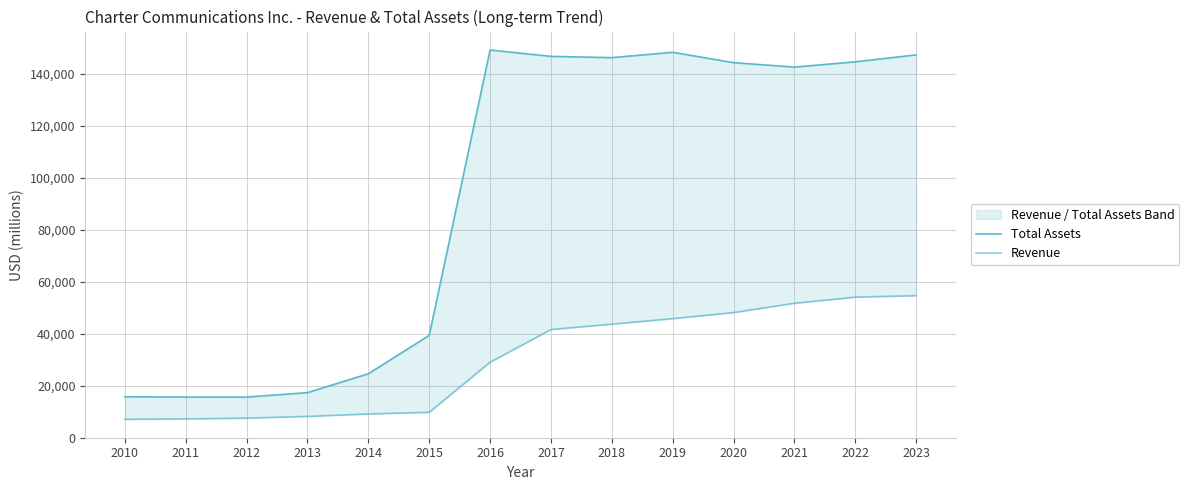

Which series has the widest spread of values?

Total Assets